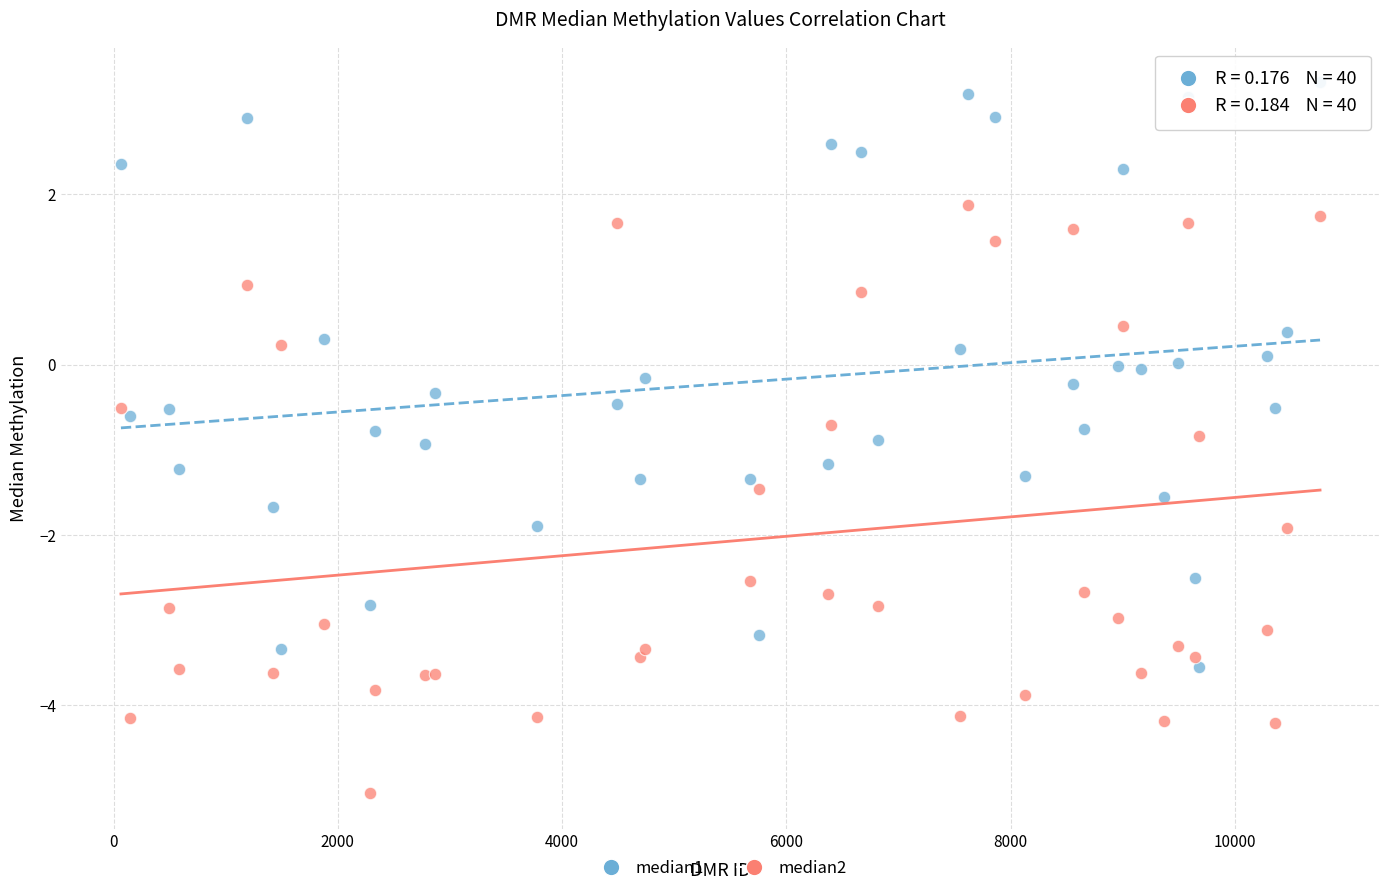

What is the X range (max minus min) for the scatter plot?

10696.0